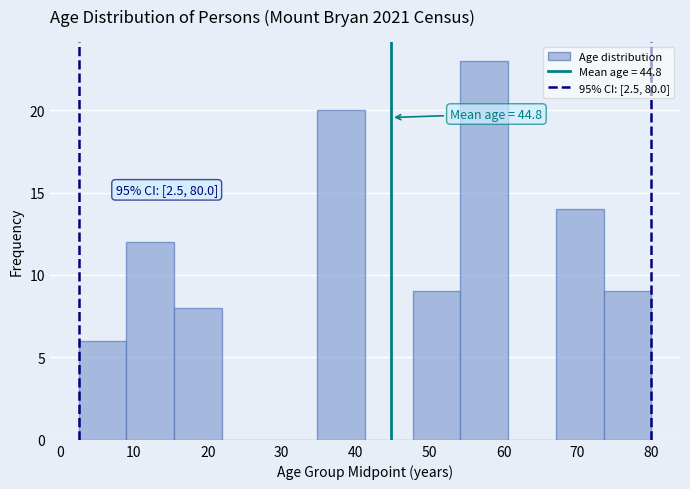

Over which range of the x-axis is the bar tallest?

54 to 61